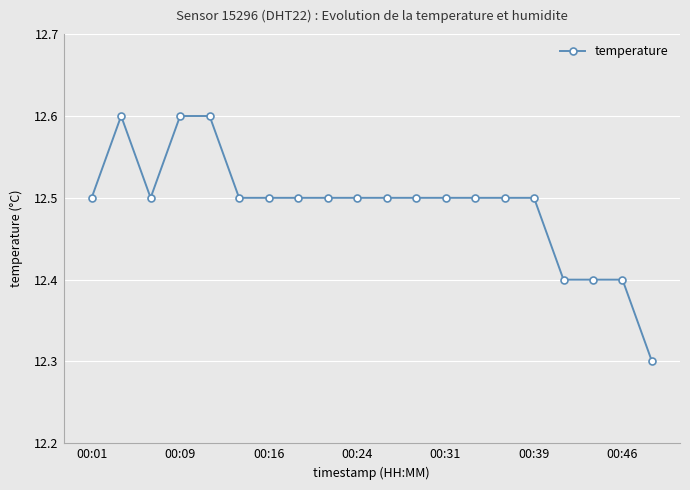

Reading right to left, transcribe all the data shown in this chart.

12.3	12.4	12.4	12.4	12.5	12.5	12.5	12.5	12.5	12.5	12.5	12.5	12.5	12.5	12.5	12.6	12.6	12.5	12.6	12.5